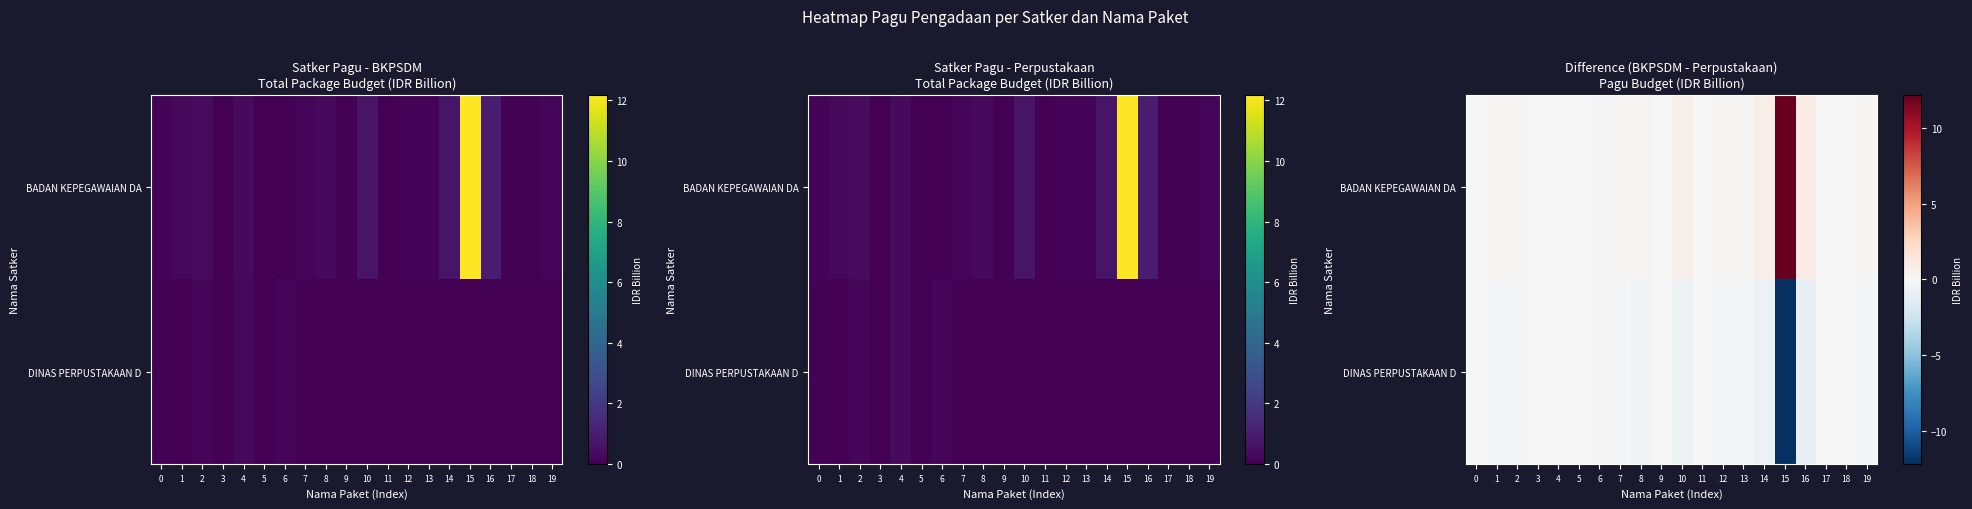

At which label does DINAS PERPUSTAKAAN D reach its minimum?

15